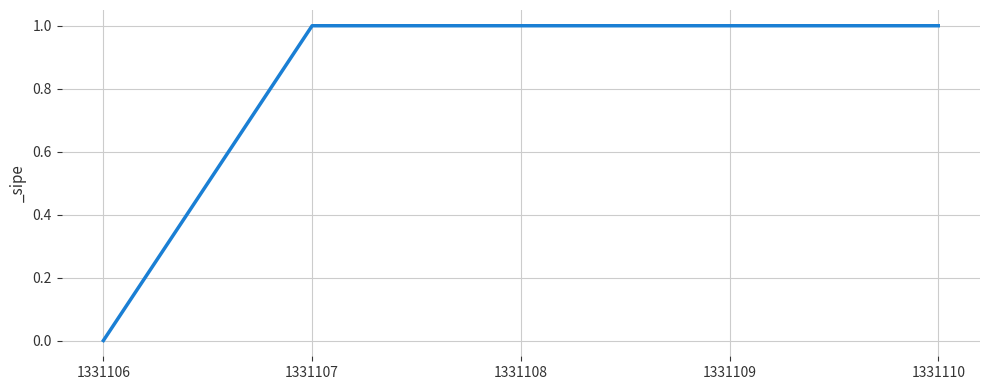

The chart shows a value of 2 at 1331110. True or false?

False